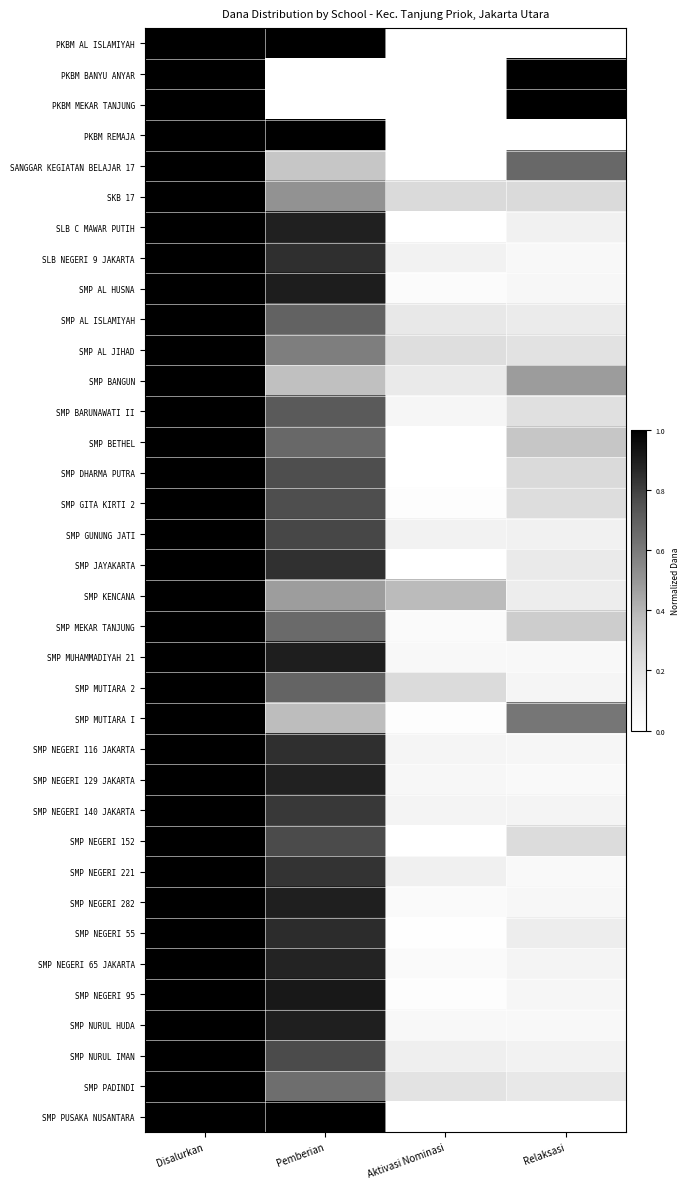

What is the total value across all series at Aktivasi Nominasi?

2.7